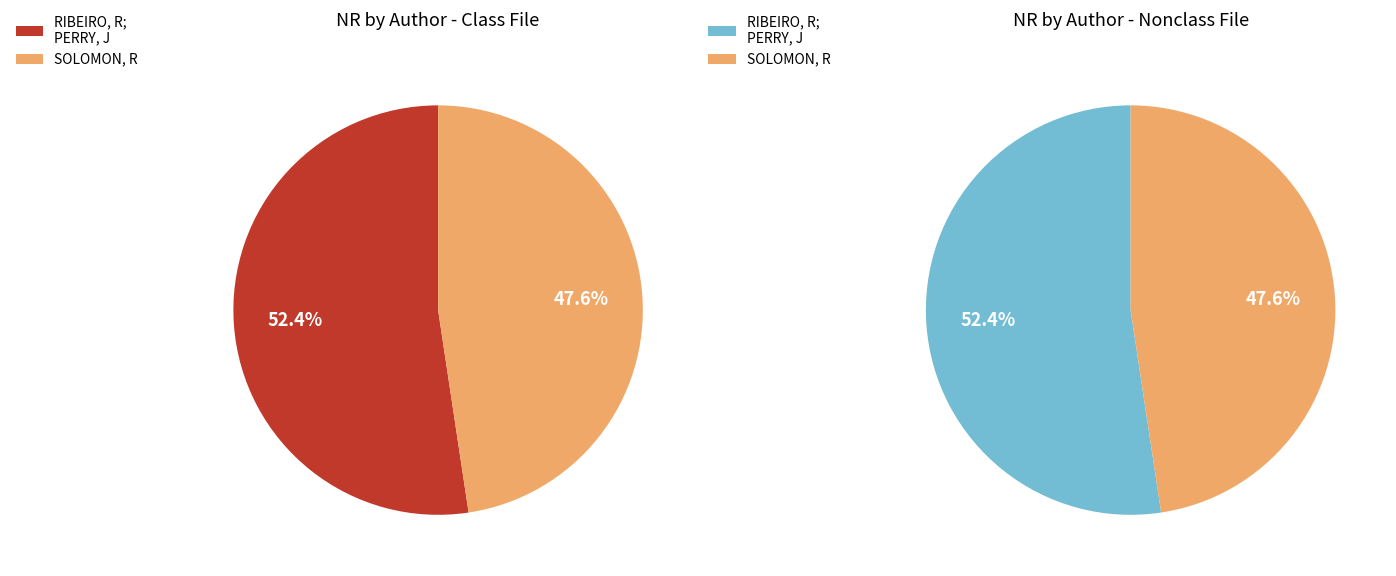

Which category has the smallest portion of the pie?

SOLOMON, R